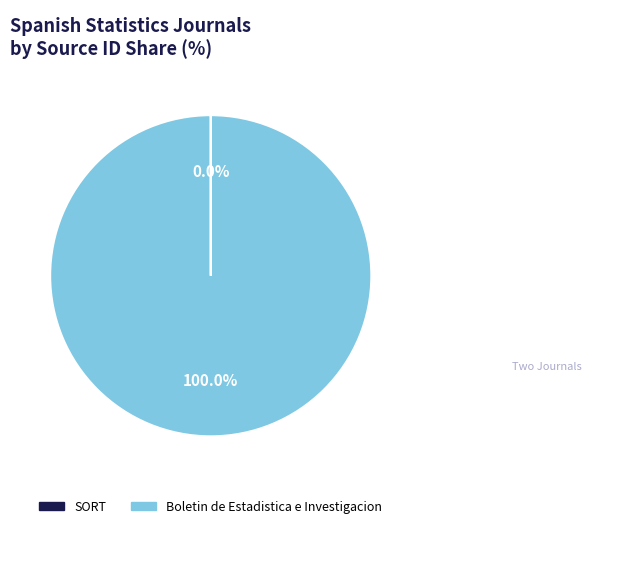

What is the largest slice in the pie chart?

Boletin de Estadistica e Investigacion